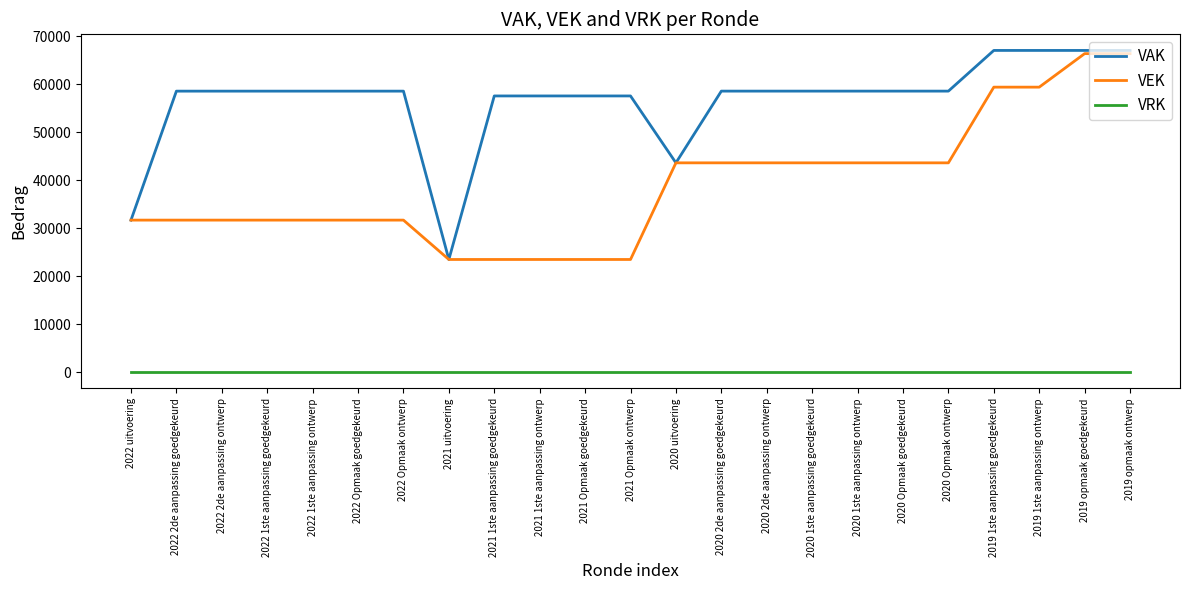

Which series has the largest total across all categories?

VAK